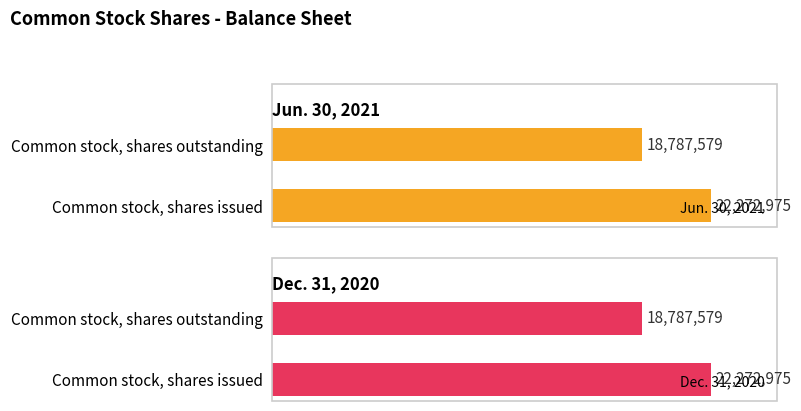

Which category has the lowest value in the Jun. 30, 2021 series?

Common stock, shares outstanding